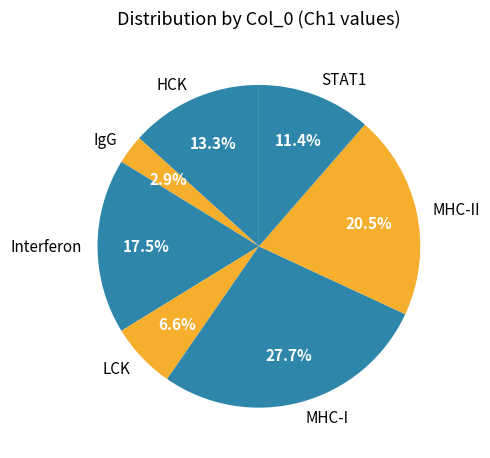

What is the smallest slice in the pie chart?

IgG